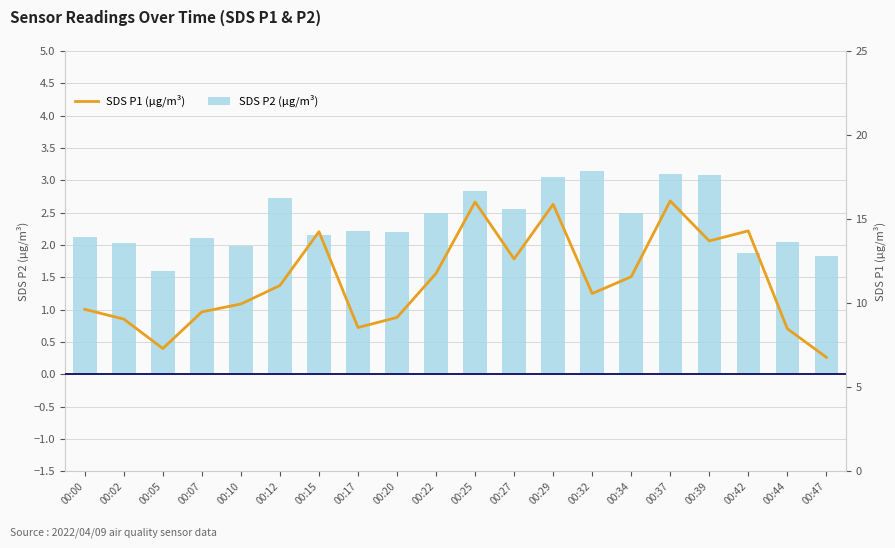

How many bars are there in each group?

2